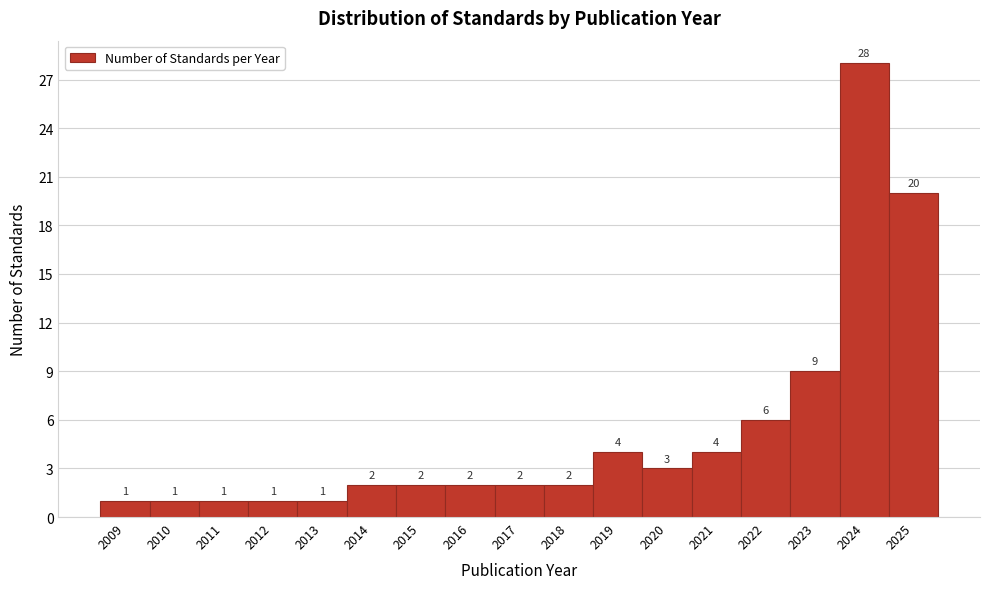

Reading left to right, list all the values displayed in this chart.

1	1	1	1	1	2	2	2	2	2	4	3	4	6	9	28	20